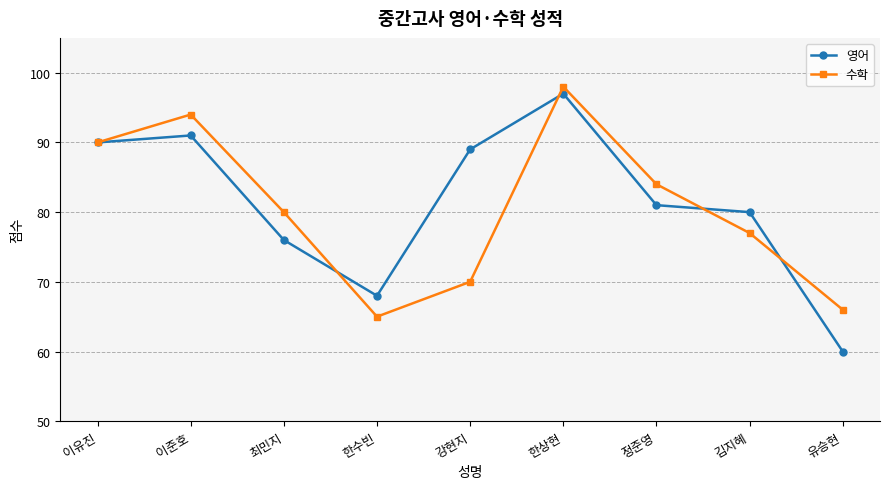

How many interior local peaks does the 수학 series have?

2